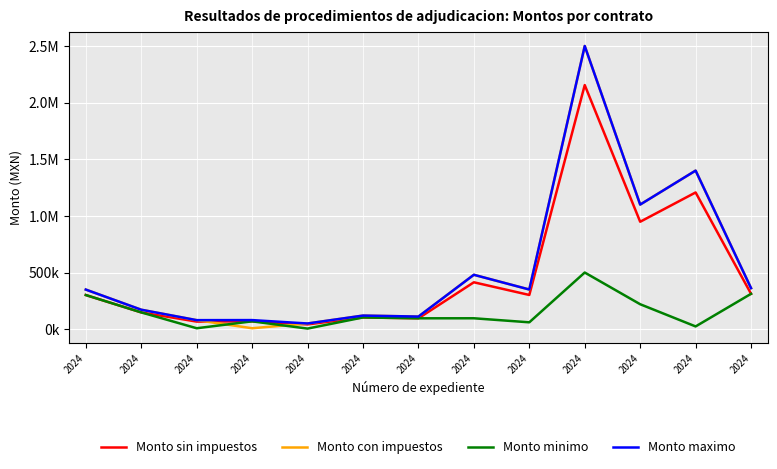

True or false: Monto minimo and Monto sin impuestos cross at least once.

False